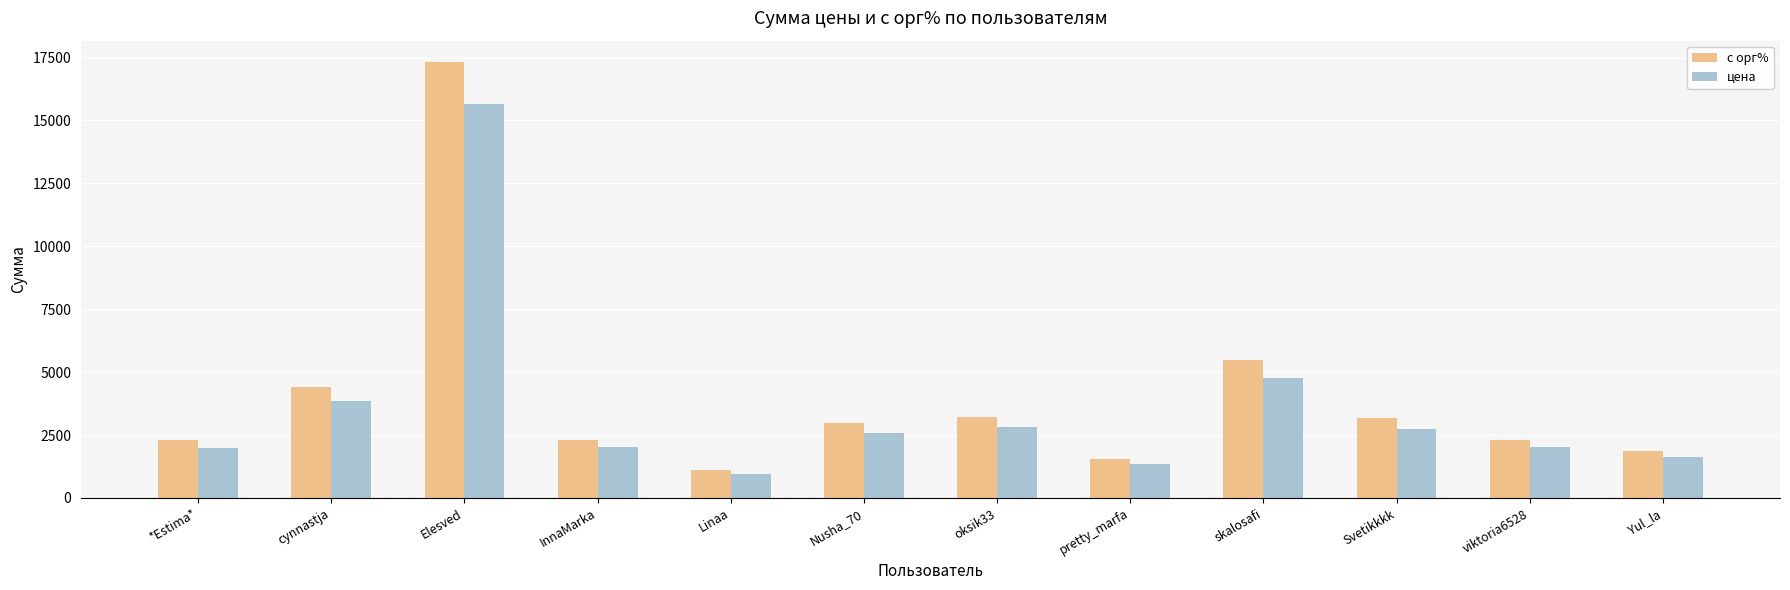

Which series changed the most between InnaMarka and Yul_la?

с орг%